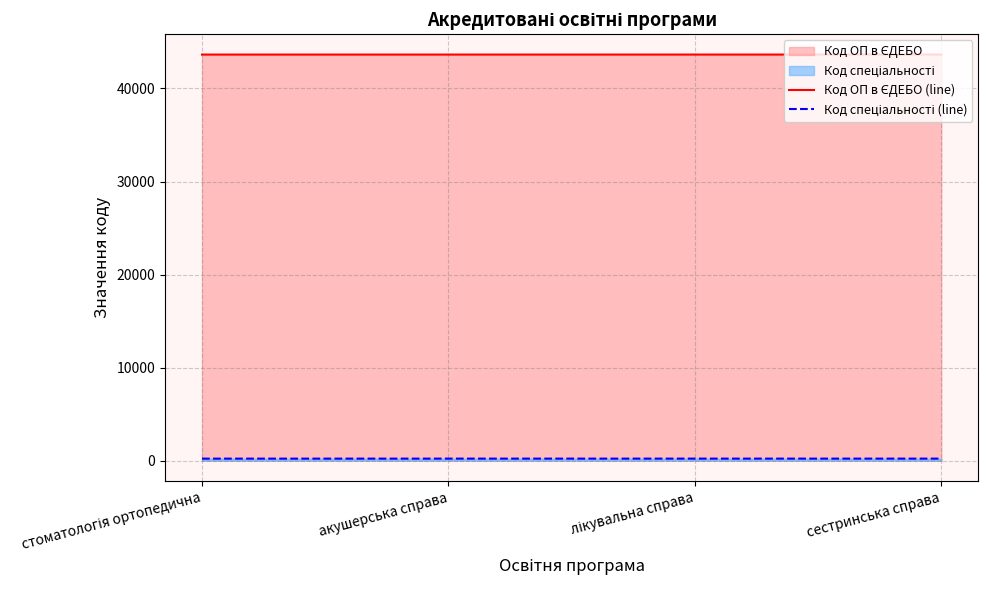

What is the difference between the highest and lowest values at лікувальна справа?

43420